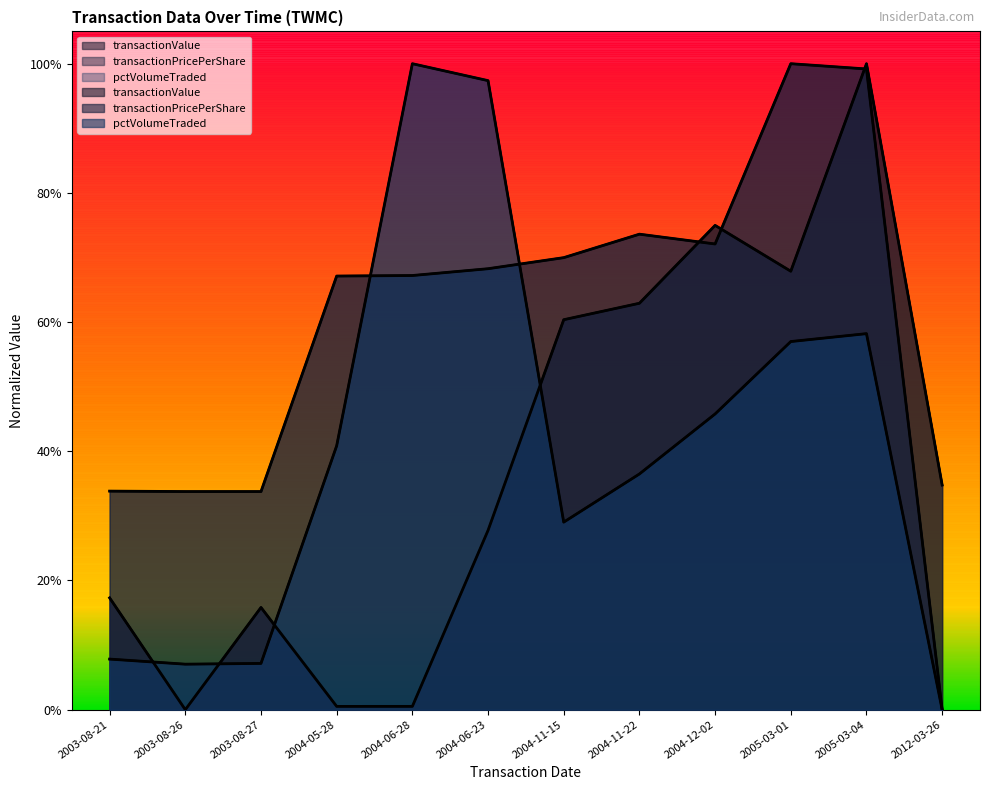

Is the value of transactionPricePerShare at 2005-03-01 greater than the value of transactionValue at 2012-03-26?

Yes